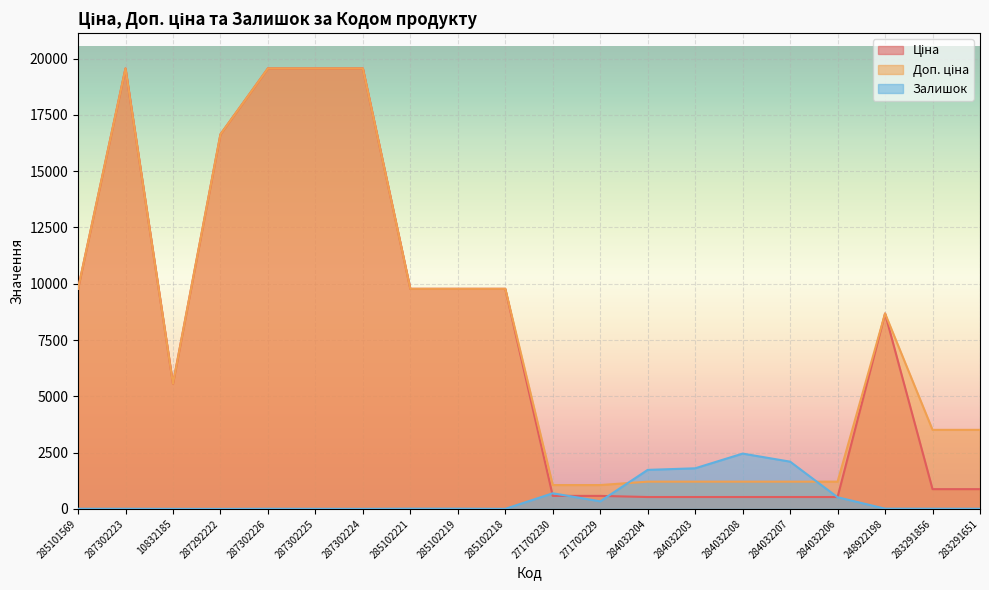

What are all the series names shown in the legend?

Ціна, Доп. ціна, Залишок